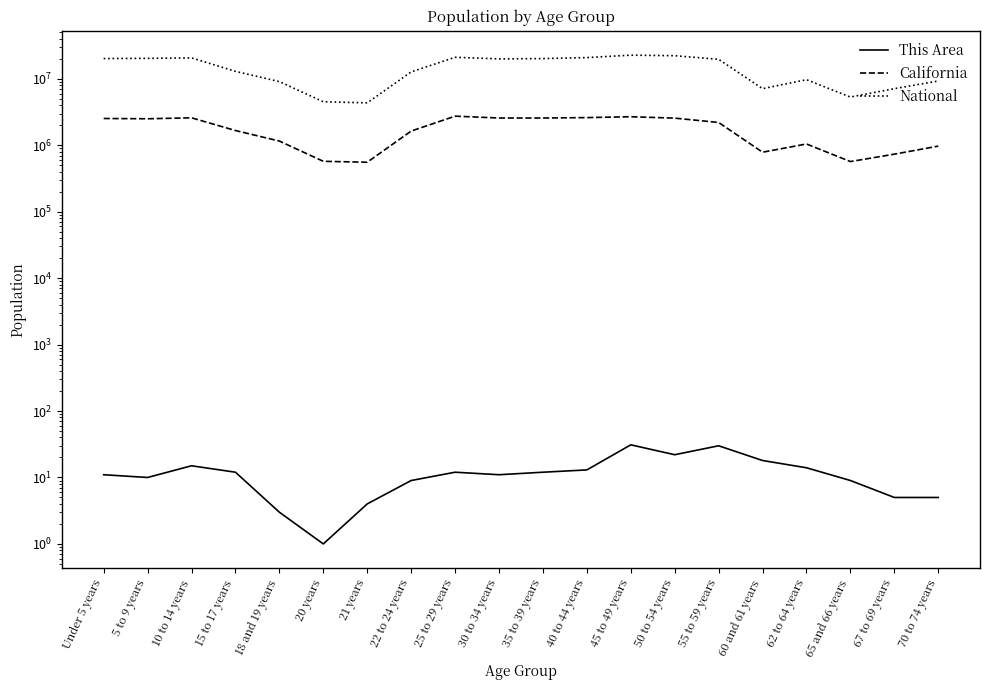

True or false: This Area and California intersect in this chart.

False